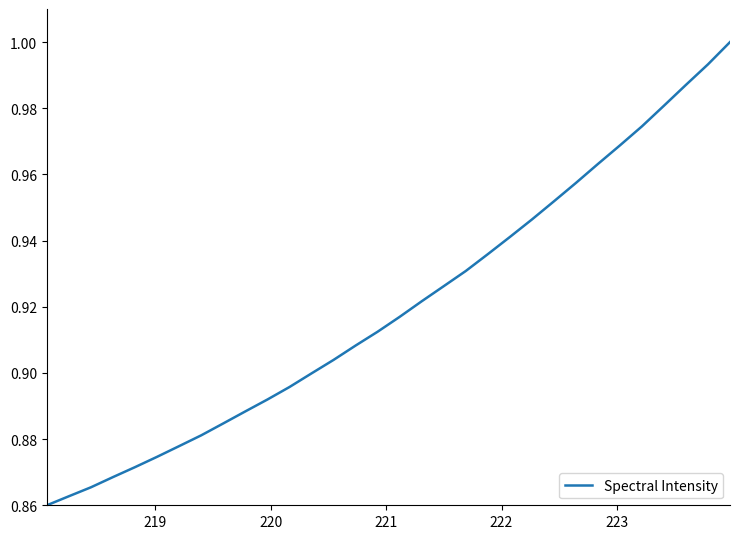

What is the difference between the second highest and second lowest values?

0.1